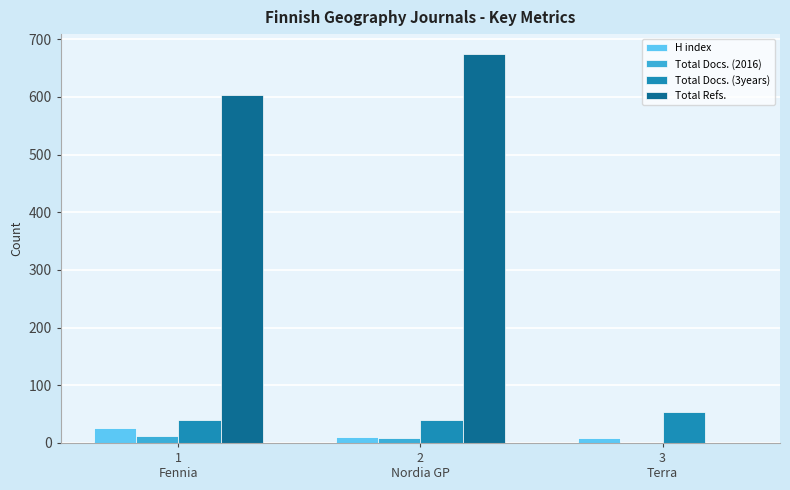

Count the number of data series in this chart.

4